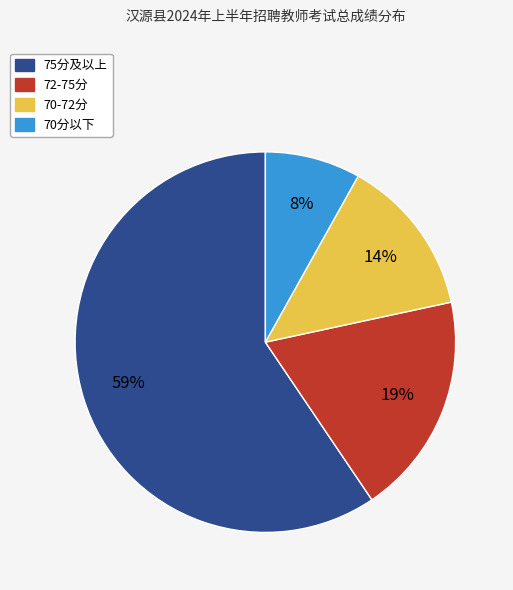

Rank the categories by value from lowest to highest.

70分以下, 70-72分, 72-75分, 75分及以上